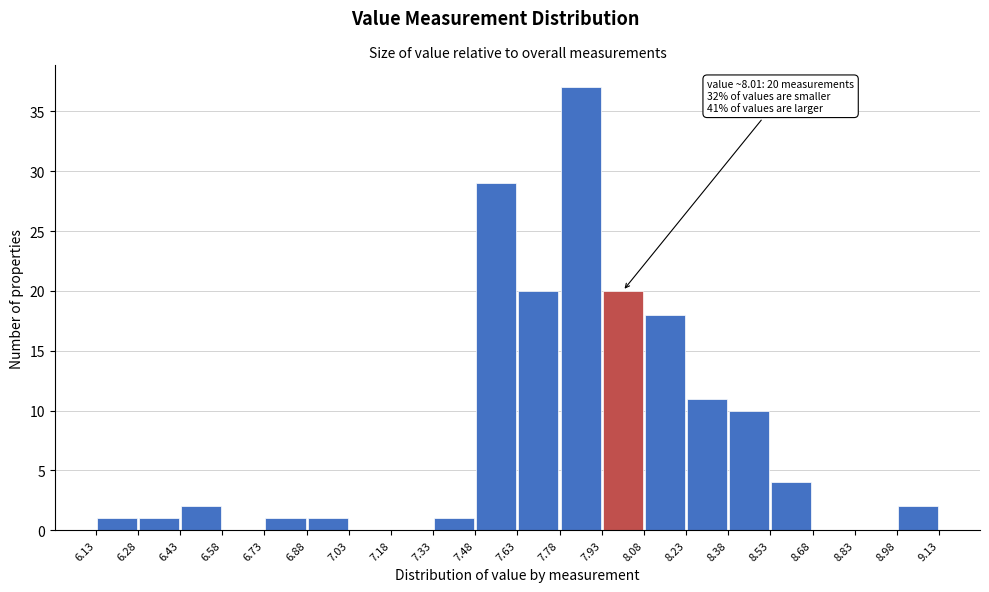

Which range on the x-axis has the tallest bar?

7.78 to 7.93